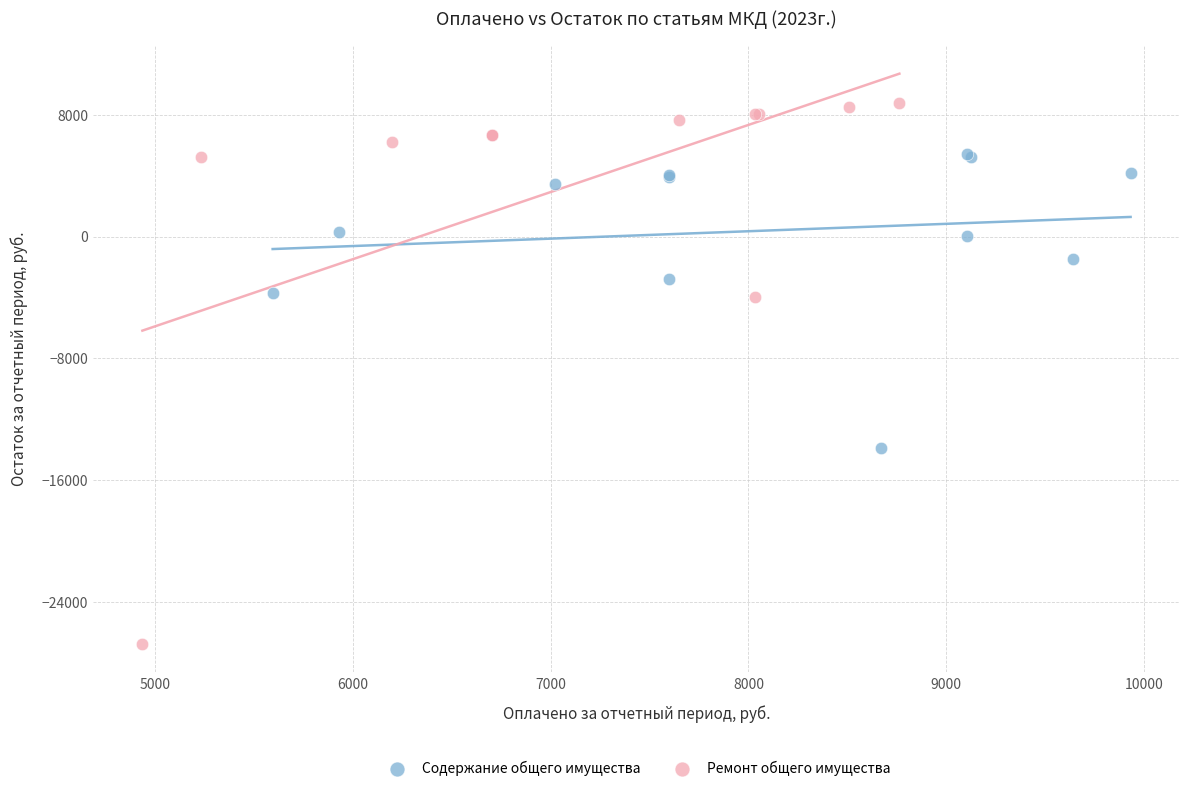

Which series contains the lowest Y value?

Ремонт общего имущества